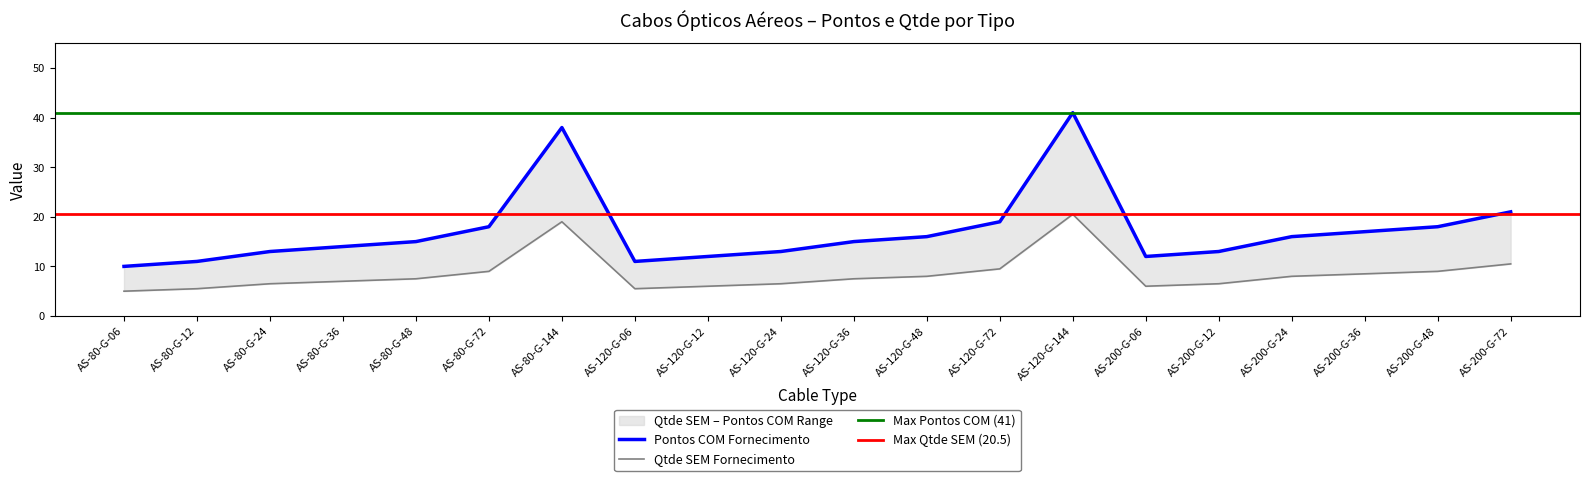

True or false: Pontos COM Fornecimento and Qtde SEM Fornecimento cross at least once.

False